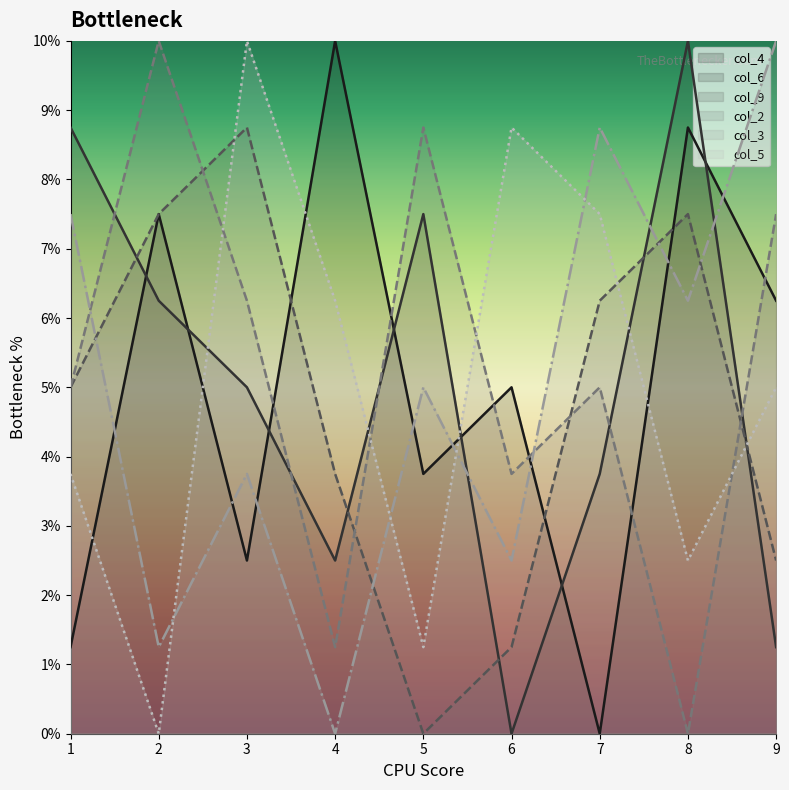

Which series ends up on top after the final intersection of col_9 and col_6?

col_9